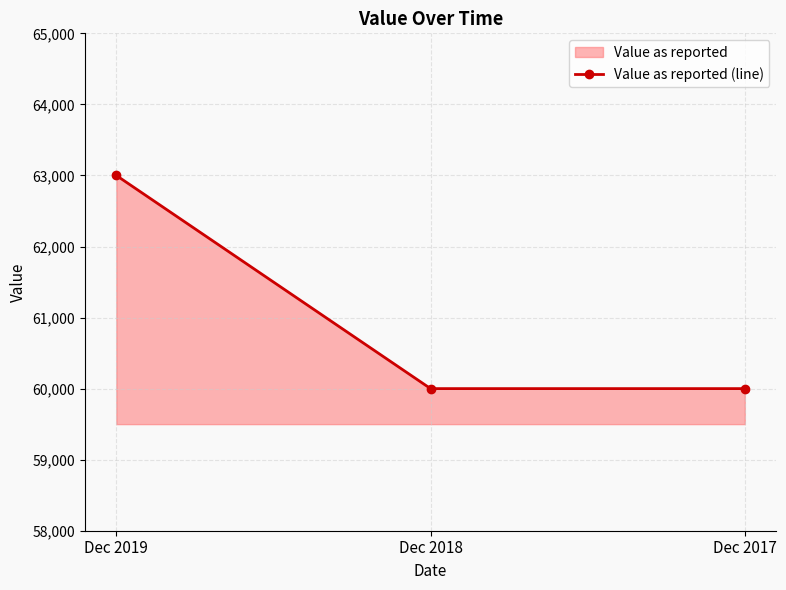

Reading left to right, transcribe all the data shown in this chart.

Dec 2019=63000	Dec 2018=60000	Dec 2017=60000